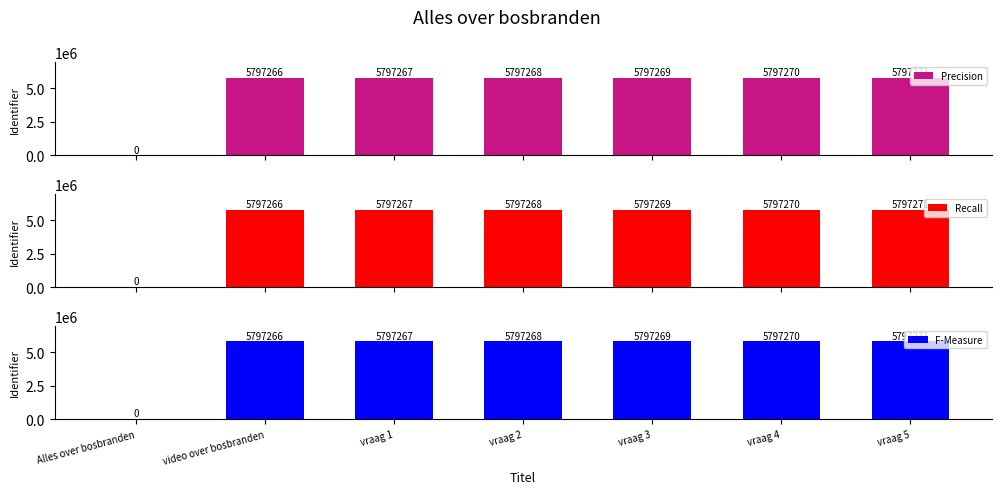

What is the greatest value displayed?

5797271